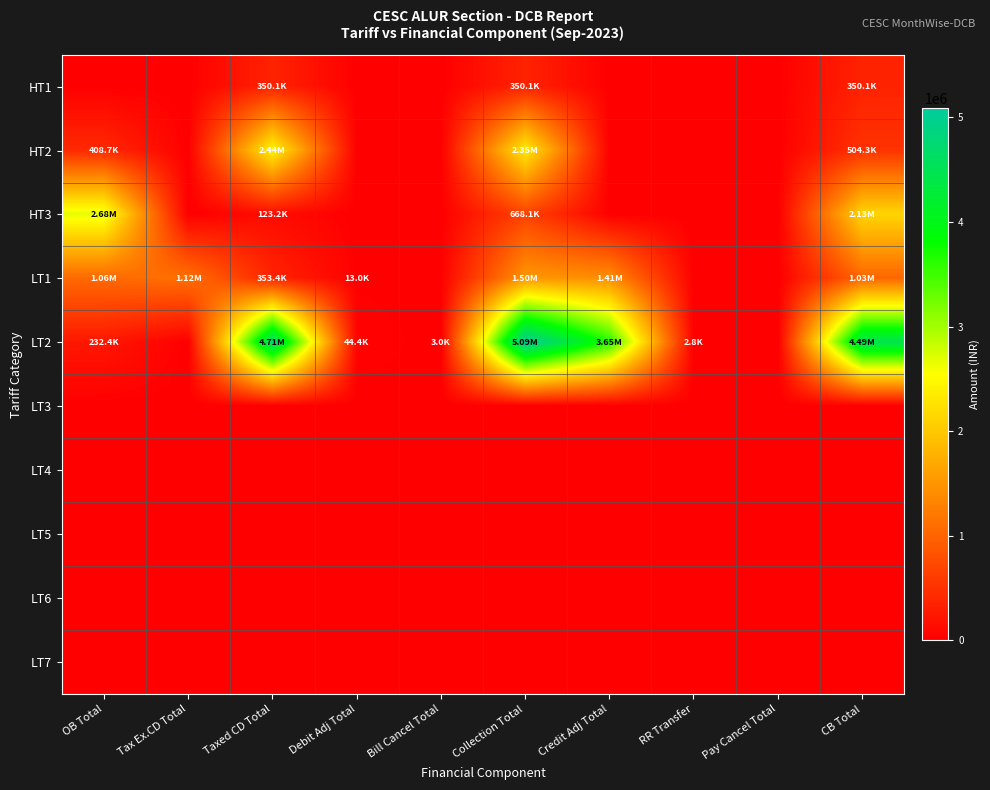

What is the total value across all series at RR Transfer?

2760.0